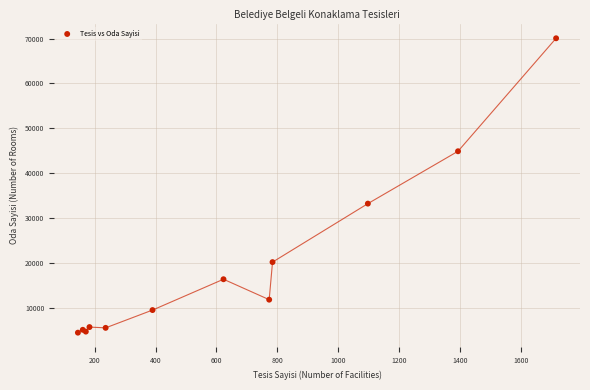

What Y value in the scatter plot is closest to 37231?

33182